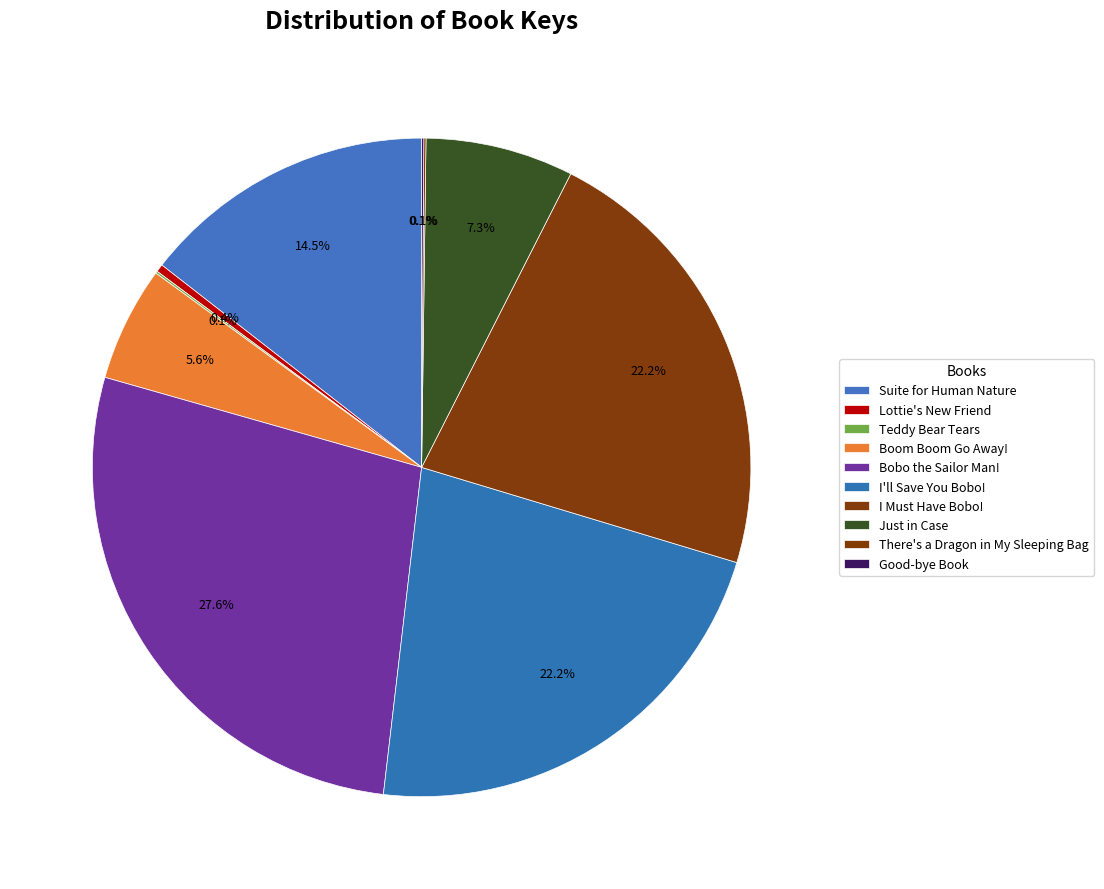

Which has a higher value, Lottie's New Friend or I Must Have Bobo!?

I Must Have Bobo!